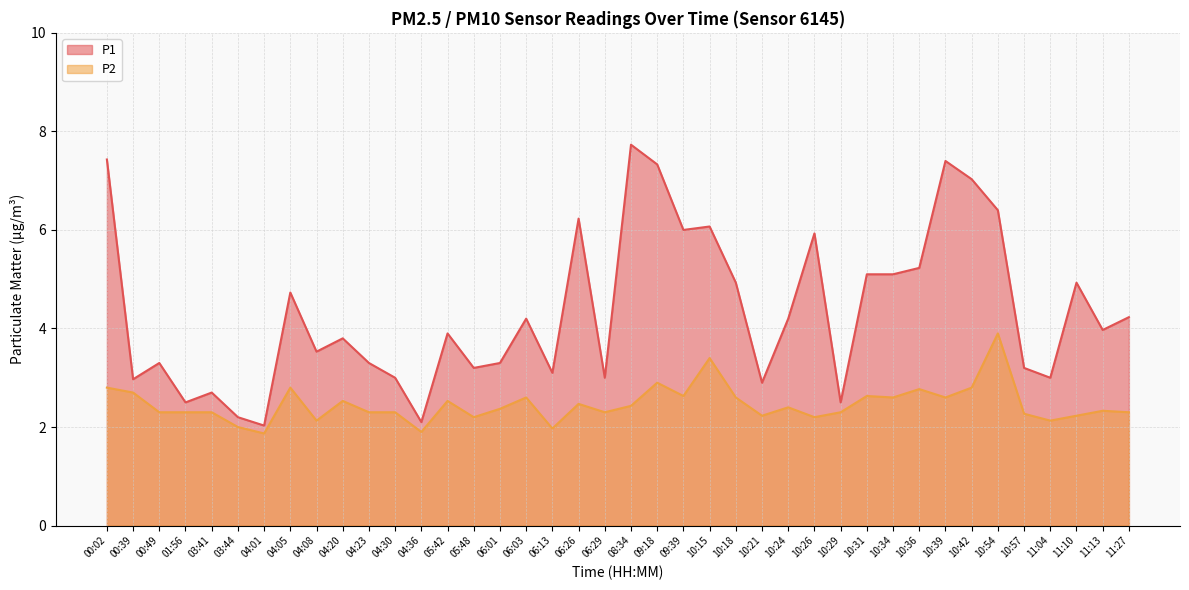

Where is P1 nearest to the value 4?

11:13